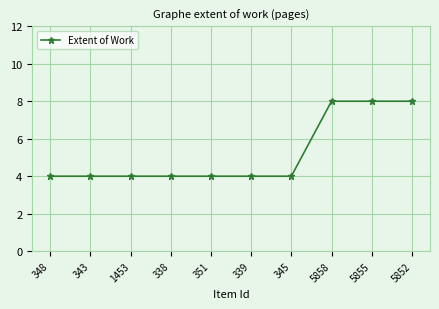

What position from the right is 345?

4